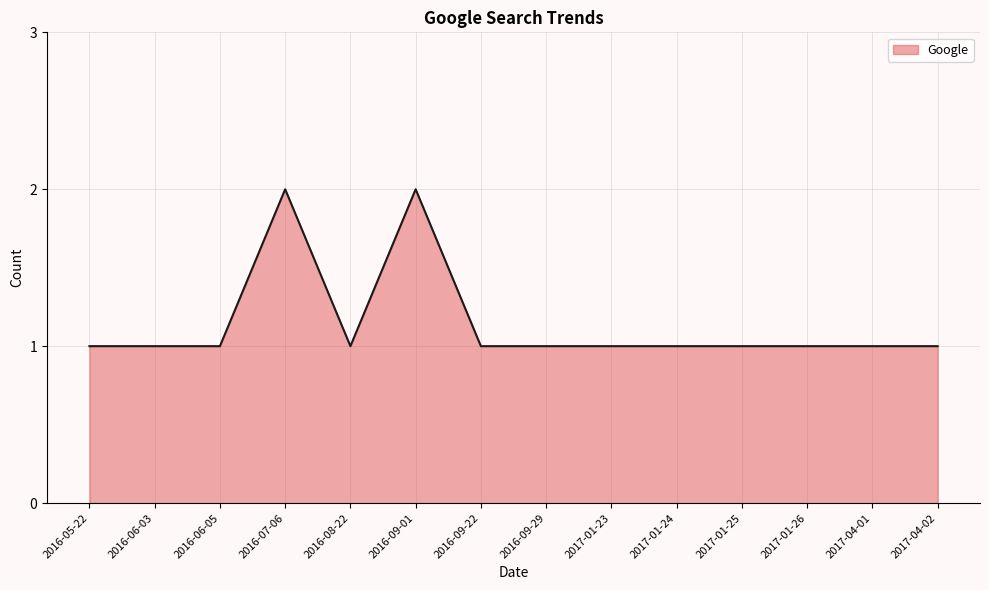

What is the ratio of the value at 2017-01-25 to the value at 2017-04-02?

1.0